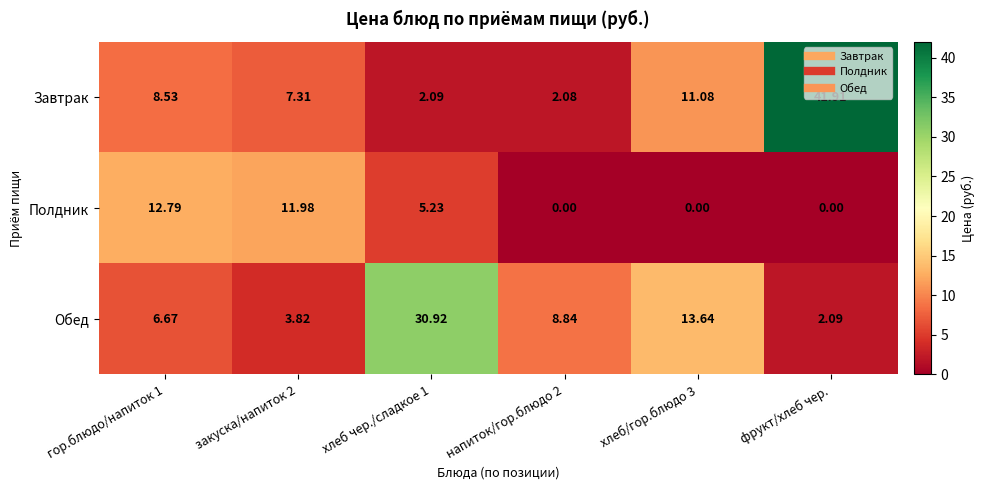

Rank the series by their maximum value, from lowest to highest.

Полдник, Обед, Завтрак